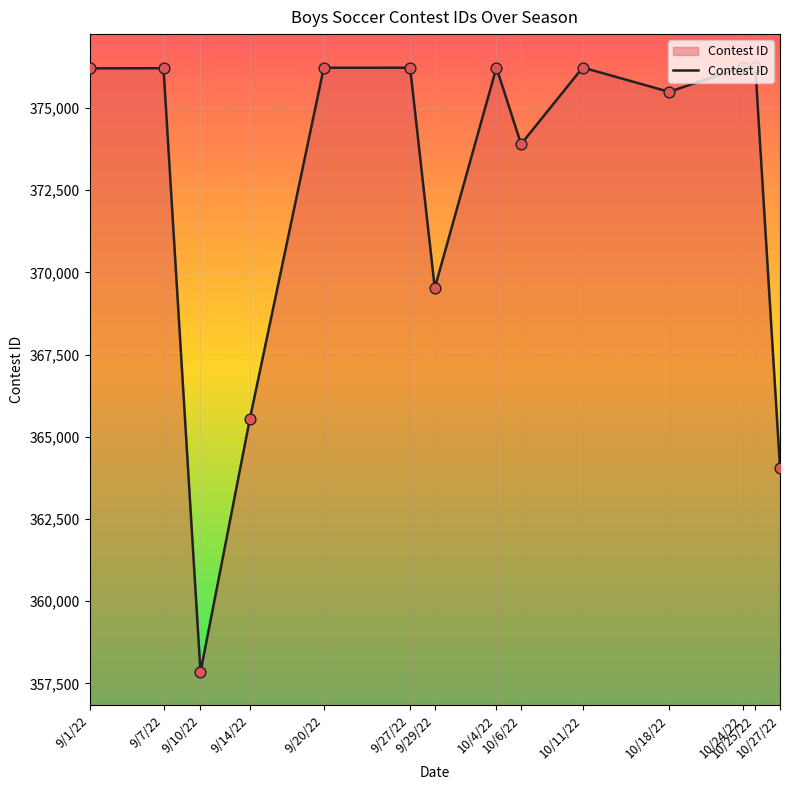

What is the change in value from 10/18/22 to 10/27/22?

-11430